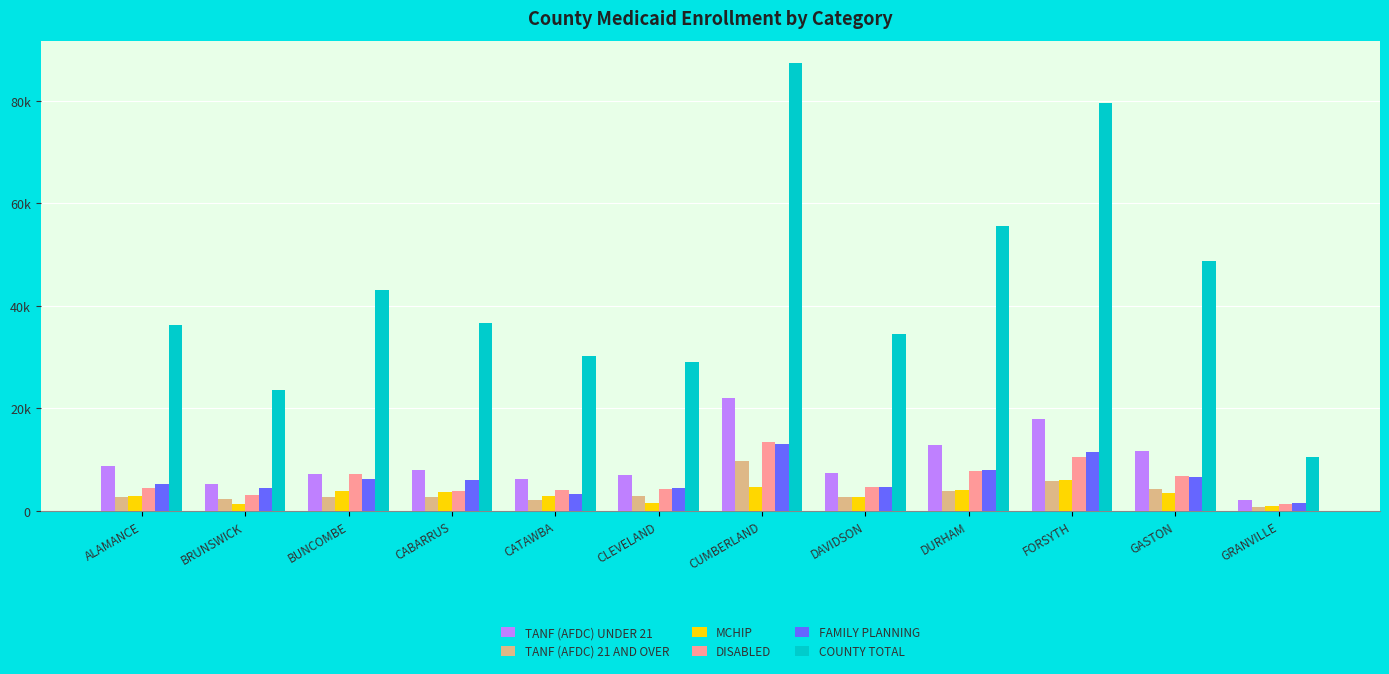

What are all the series names shown in the legend?

TANF (AFDC) UNDER 21, TANF (AFDC) 21 AND OVER, MCHIP, DISABLED, FAMILY PLANNING, COUNTY TOTAL